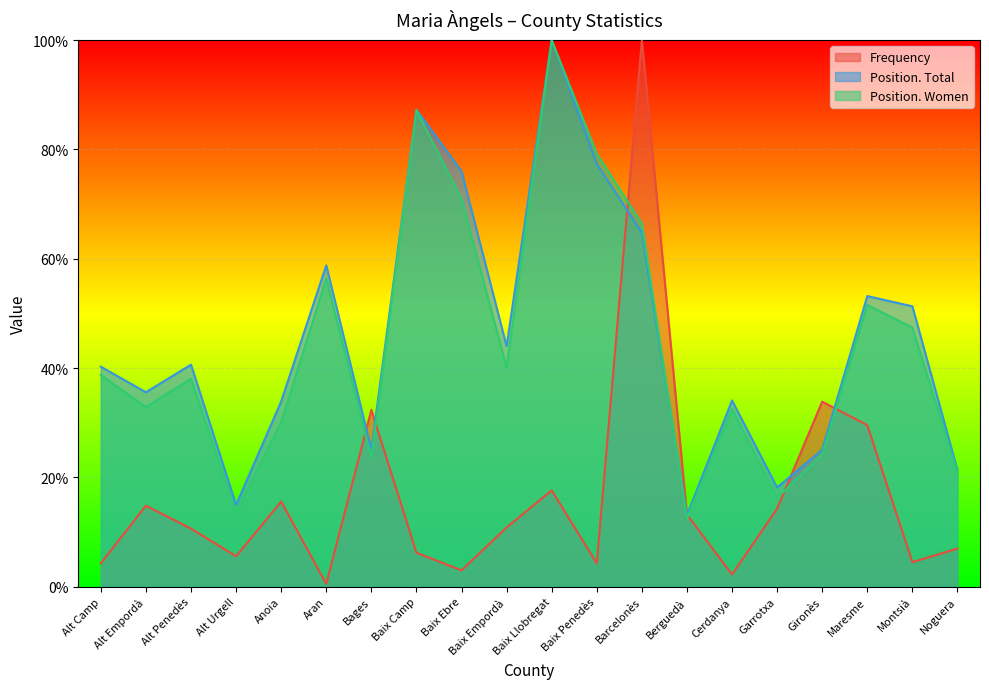

Which label corresponds to the smallest value in the chart?

Aran